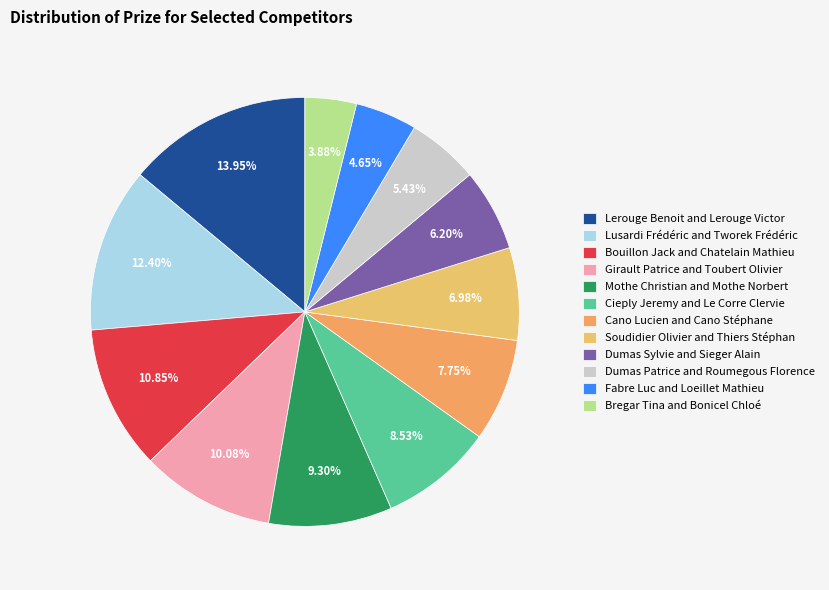

Rank the categories by value from highest to lowest.

Lerouge Benoit and Lerouge Victor, Lusardi Frédéric and Tworek Frédéric, Bouillon Jack and Chatelain Mathieu, Girault Patrice and Toubert Olivier, Mothe Christian and Mothe Norbert, Cieply Jeremy and Le Corre Clervie, Cano Lucien and Cano Stéphane, Soudidier Olivier and Thiers Stéphan, Dumas Sylvie and Sieger Alain, Dumas Patrice and Roumegous Florence, Fabre Luc and Loeillet Mathieu, Bregar Tina and Bonicel Chloé